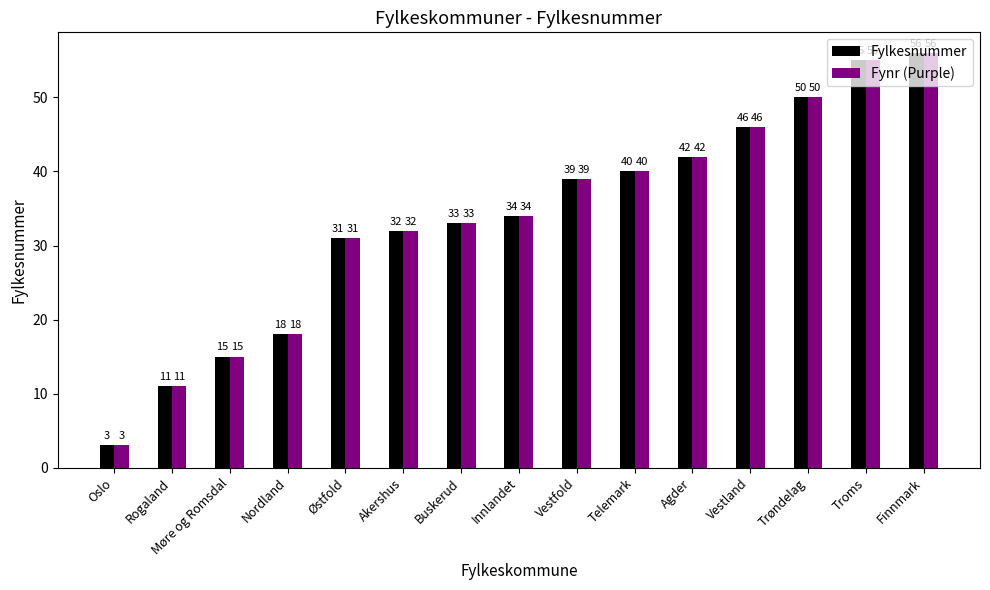

What is the difference between the second highest and minimum values in the Fynr (Purple) series?

52